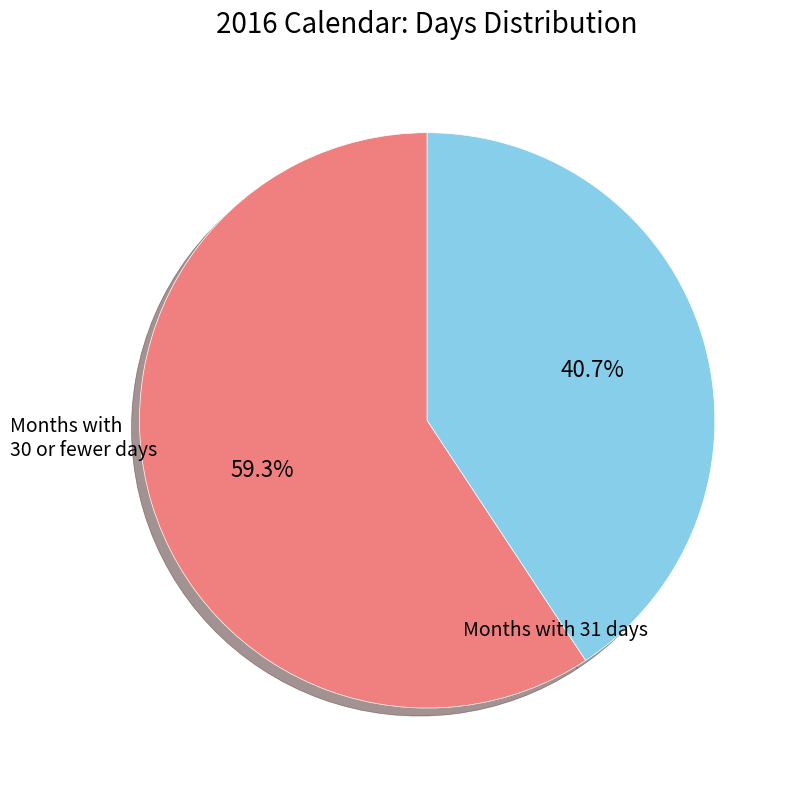

To the nearest percent, what is the difference between the largest and smallest slice percentages?

19%